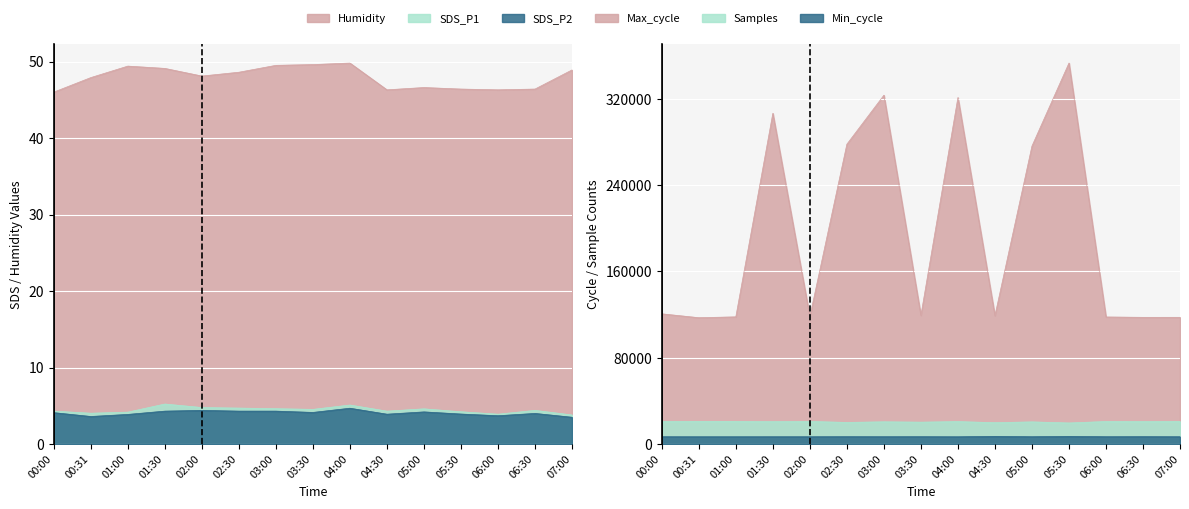

What is the difference between the maximum and minimum values in the Humidity series?

3.8